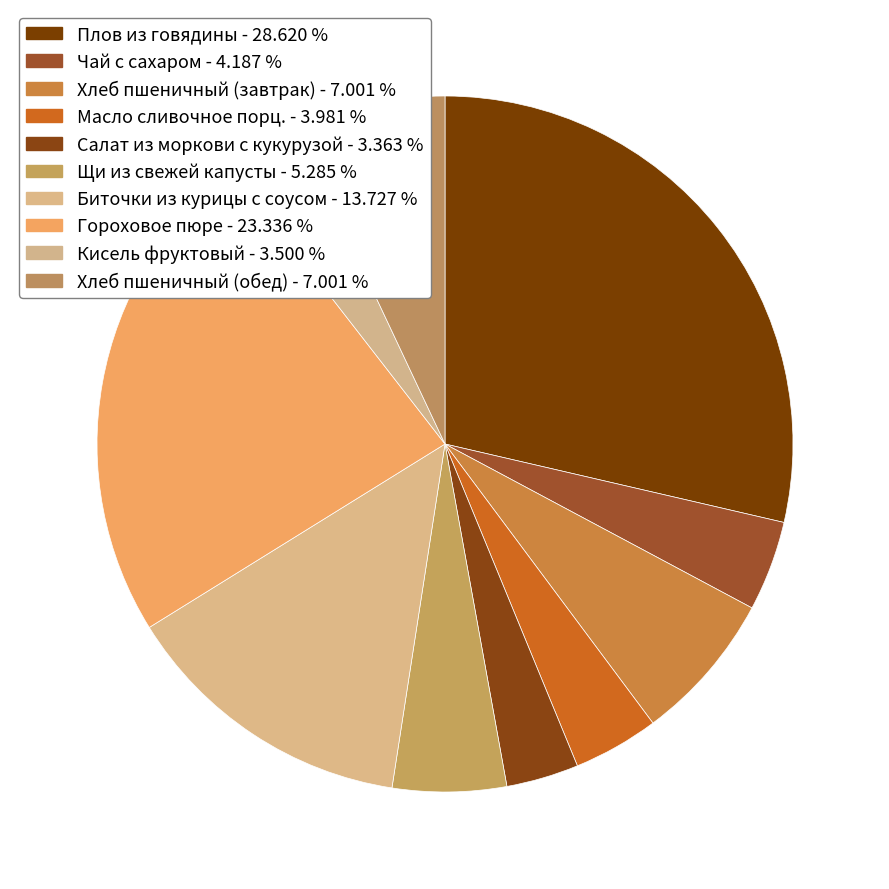

Does Кисель фруктовый account for over 50% of the chart?

No